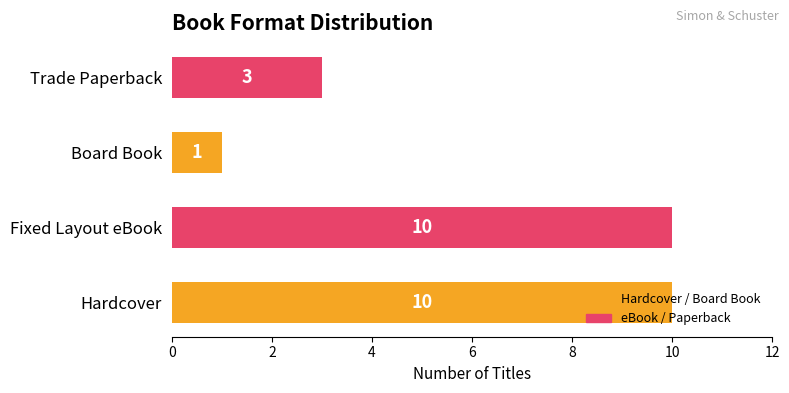

Which category has the lowest value across all series?

Board Book